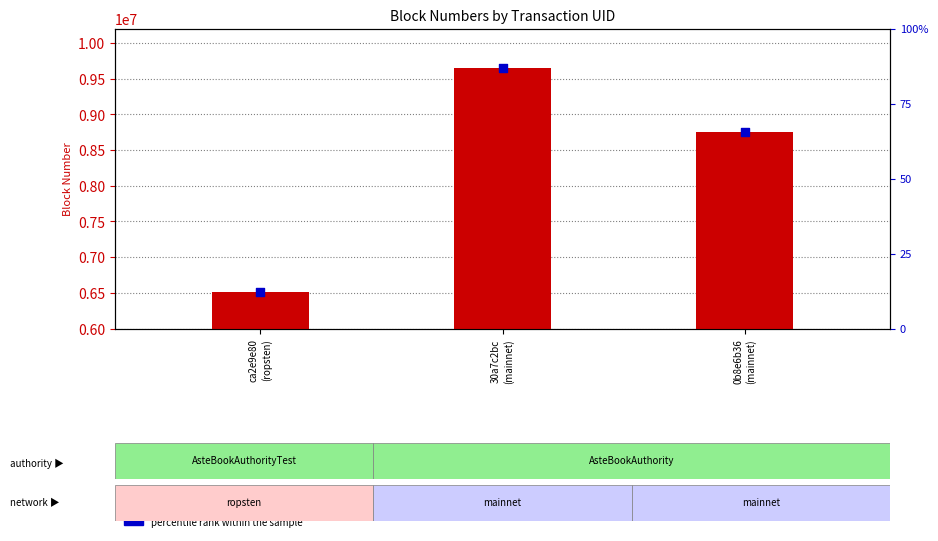

What are all the series names shown in the legend?

Block number, percentile rank within the sample